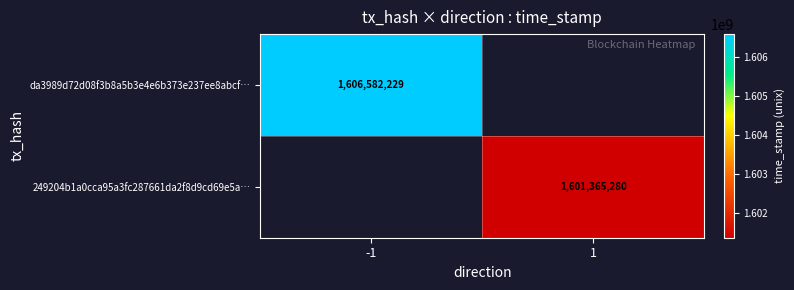

True or false: 249204b1a0cca95a3fc287661da2f8d9cd69e5a… has a value of 558584181 at 1.

False